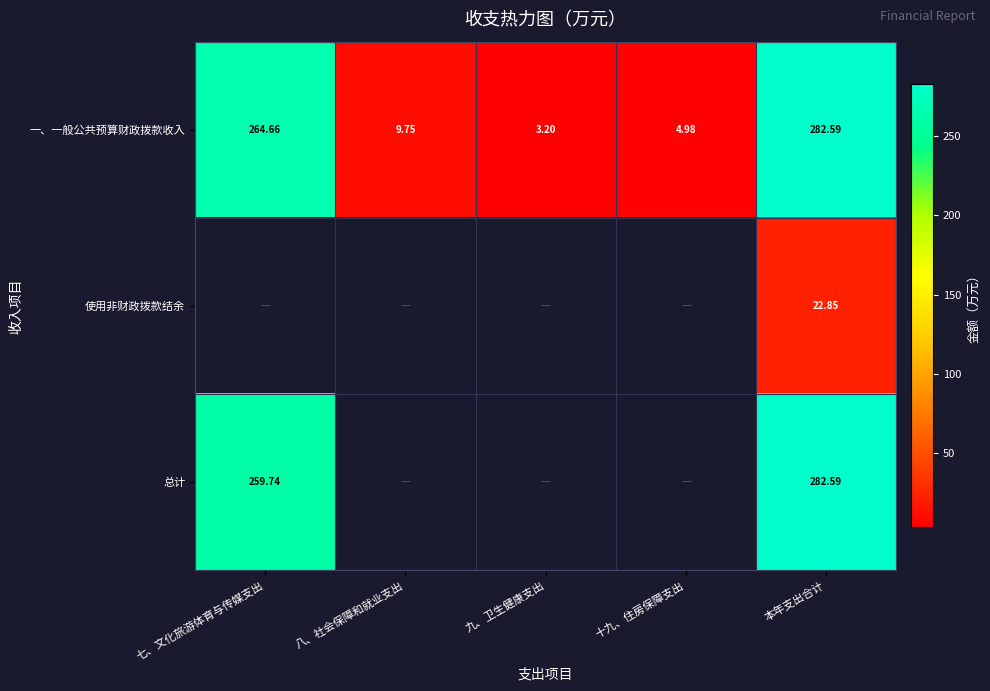

Which category has the lowest value in the 一、一般公共预算财政拨款收入 series?

九、卫生健康支出